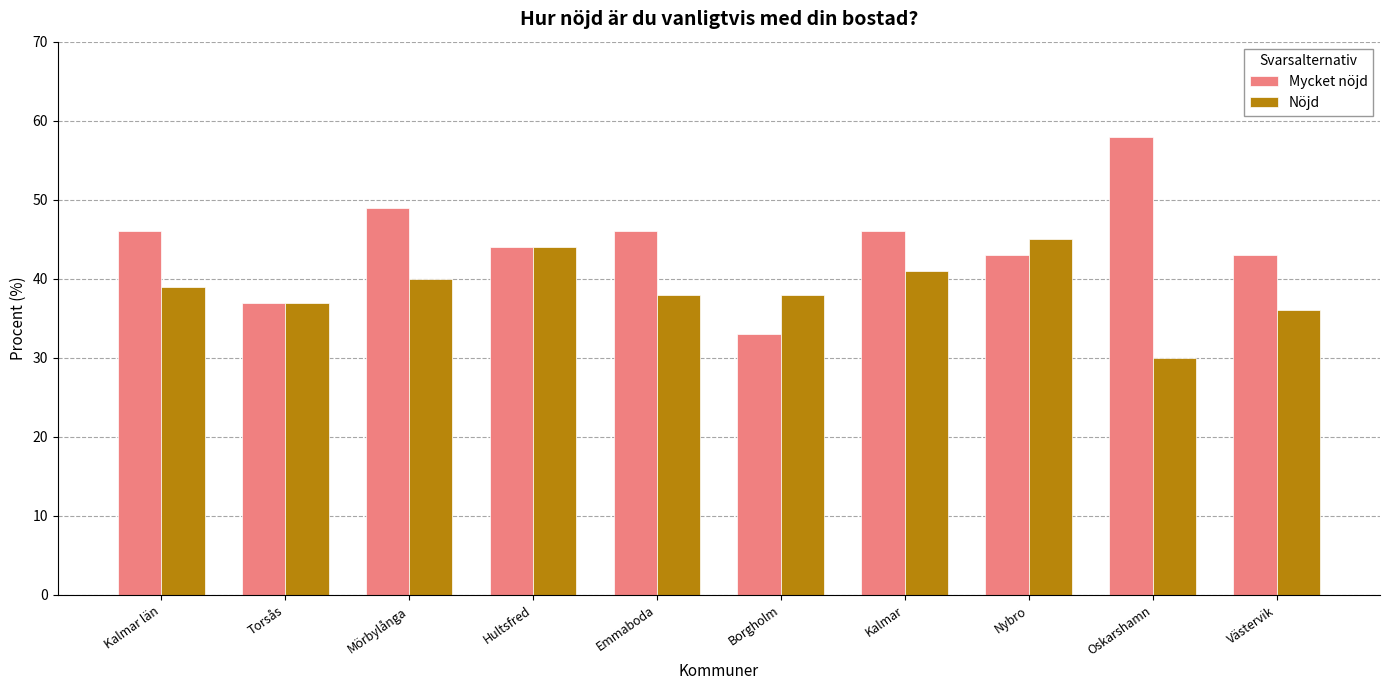

What is the total value across all series at Emmaboda?

84